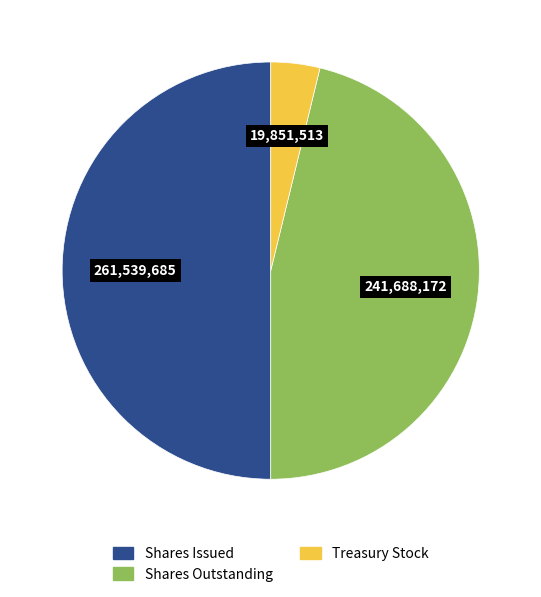

To the nearest percent, what is the difference between the largest and smallest slice percentages?

46%